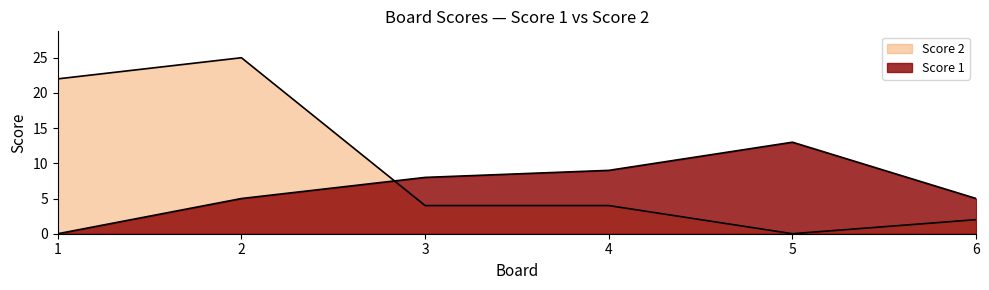

List the series in order of their peak value, highest first.

Score 2, Score 1